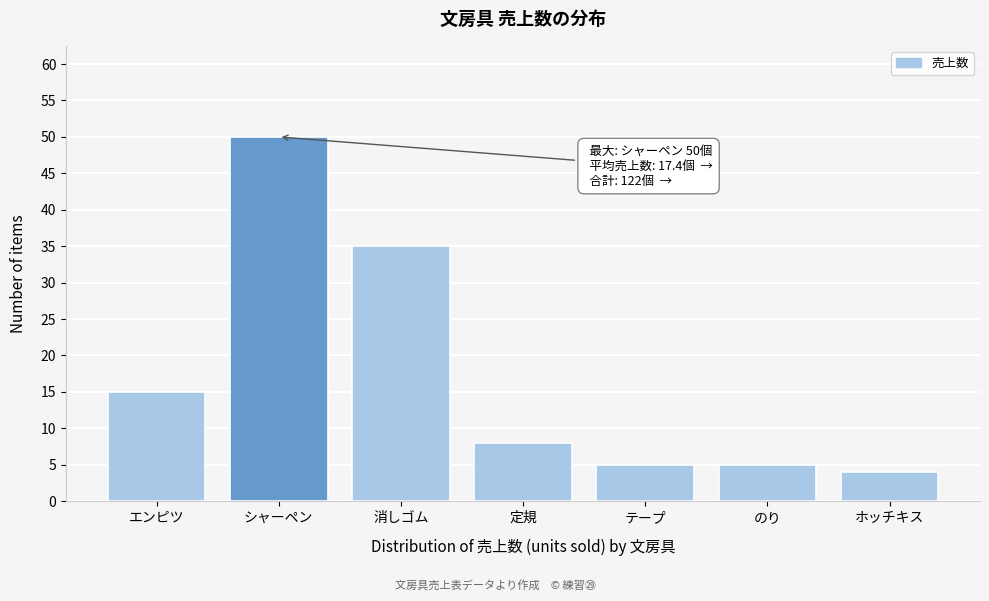

Reading left to right, list all the values displayed in this chart.

15	50	35	8	5	5	4